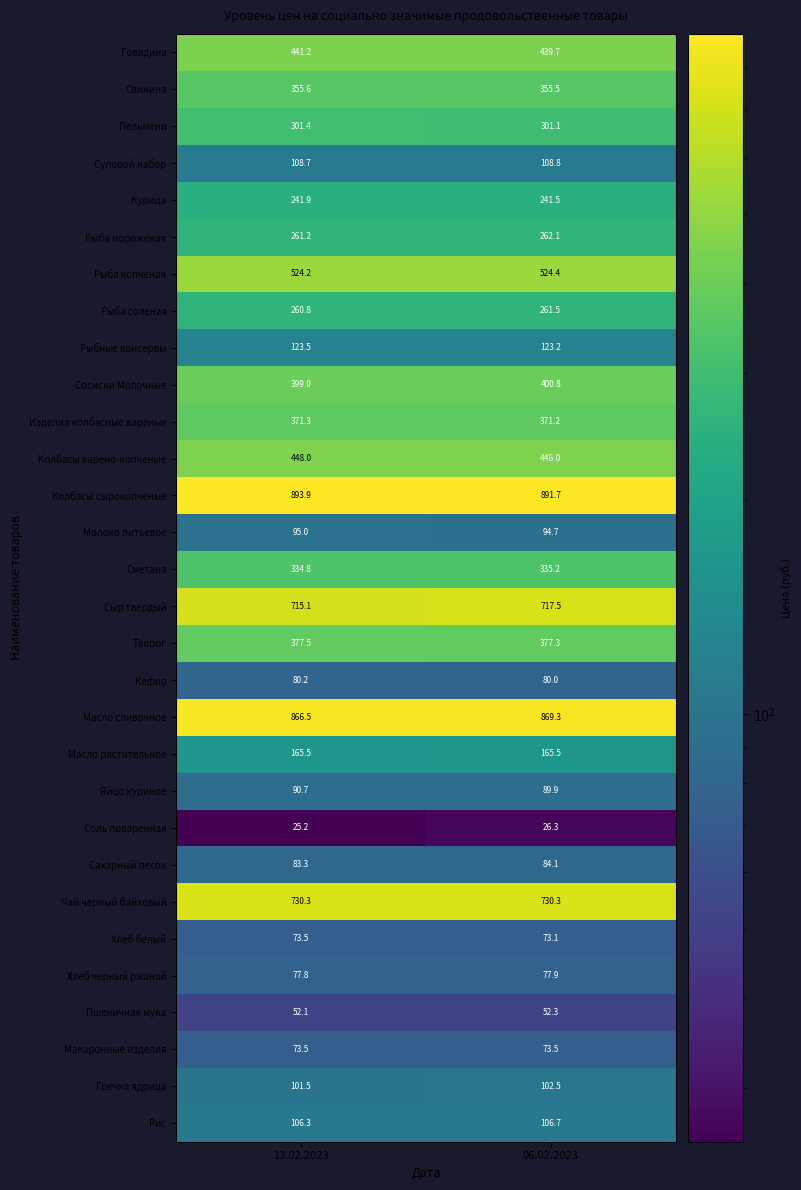

Between 13.02.2023 and 06.02.2023, which series saw the biggest shift?

Масло сливочное